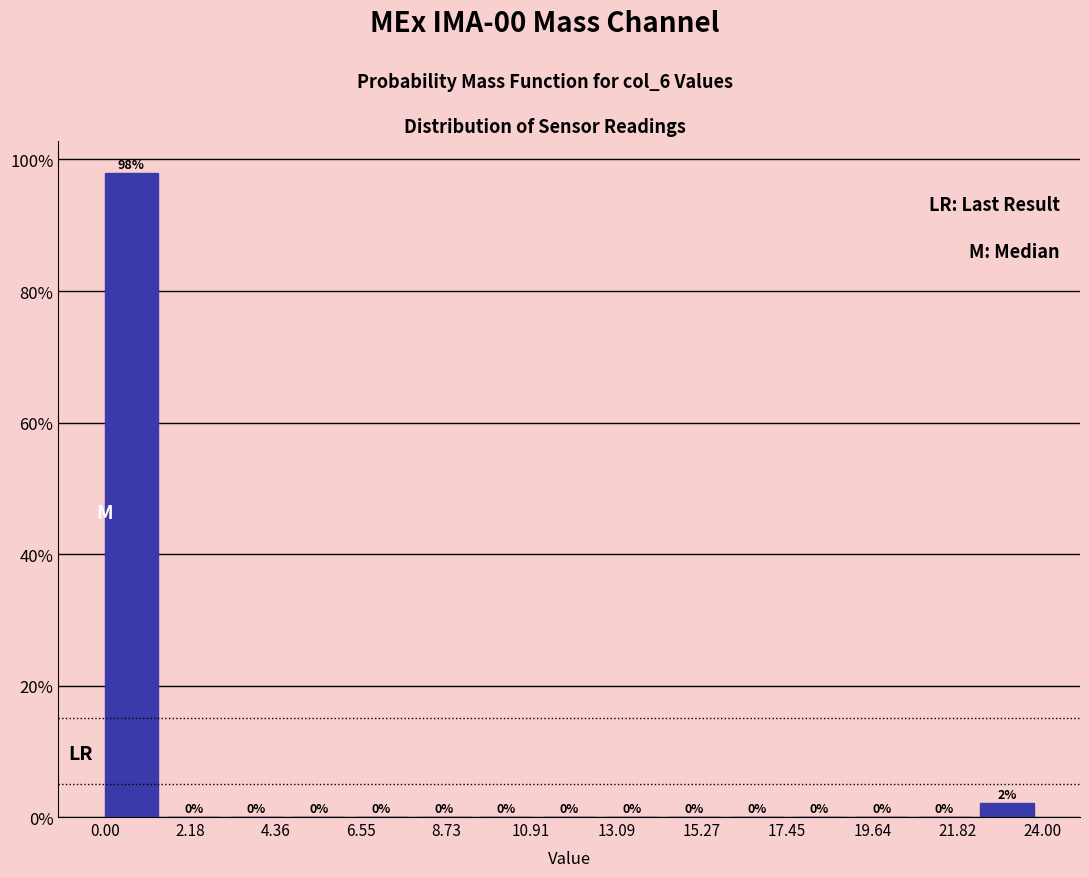

Read against the x-axis, roughly where is the centre of the tallest bar?

0.5